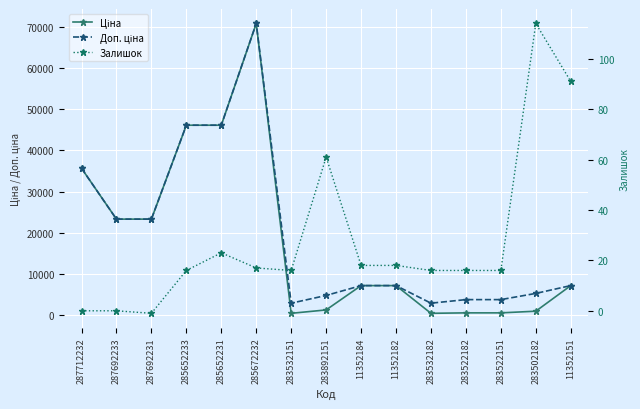

What position from the left is 287692231?

3